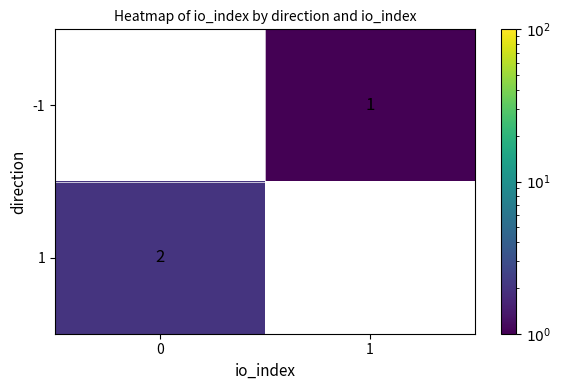

Between 0 and 1, which series saw the biggest shift?

1